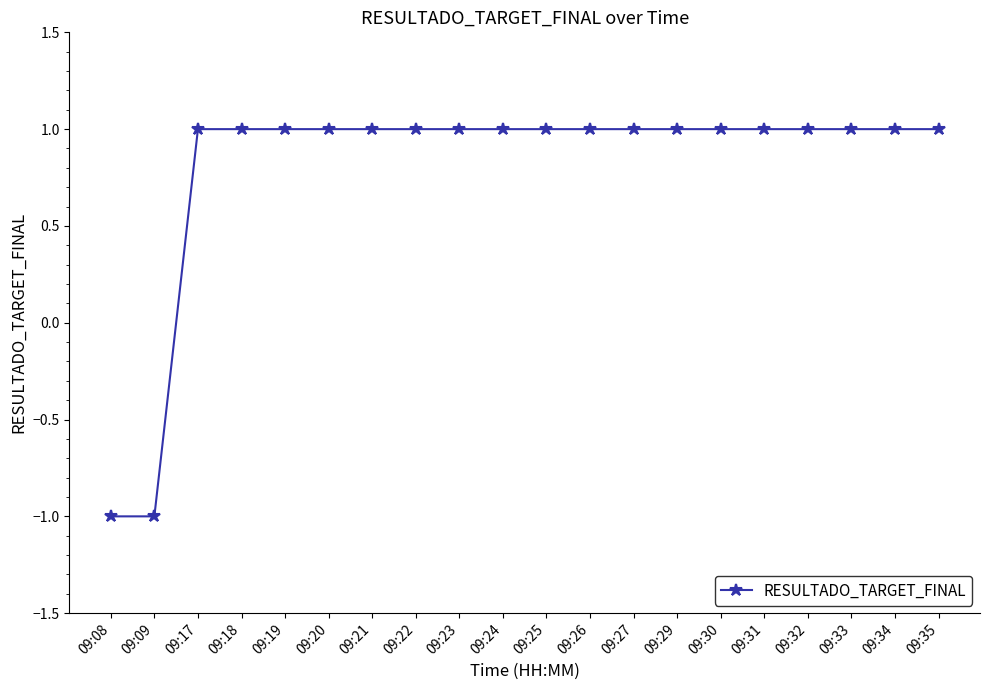

Approximately how many times larger is the value at 09:29 compared to 09:17?

1.0